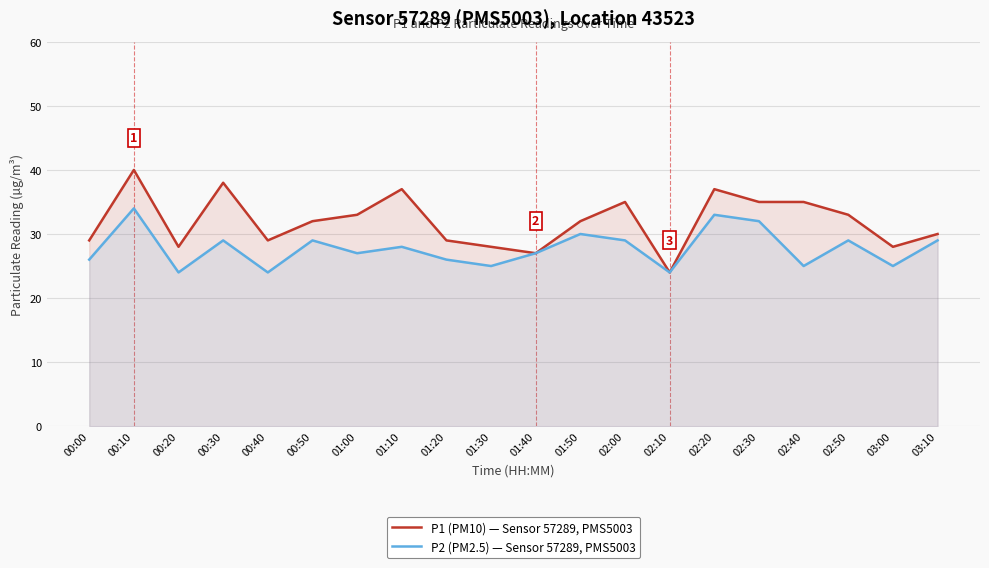

Reading left to right, list all the values displayed in this chart.

P1 (PM10) — Sensor 57289, PMS5003: 00:00=29	00:10=40	00:20=28	00:30=38	00:40=29	00:50=32	01:00=33	01:10=37	01:20=29	01:30=28	01:40=27	01:50=32	02:00=35	02:10=24	02:20=37	02:30=35	02:40=35	02:50=33	03:00=28	03:10=30
P2 (PM2.5) — Sensor 57289, PMS5003: 00:00=26	00:10=34	00:20=24	00:30=29	00:40=24	00:50=29	01:00=27	01:10=28	01:20=26	01:30=25	01:40=27	01:50=30	02:00=29	02:10=24	02:20=33	02:30=32	02:40=25	02:50=29	03:00=25	03:10=29